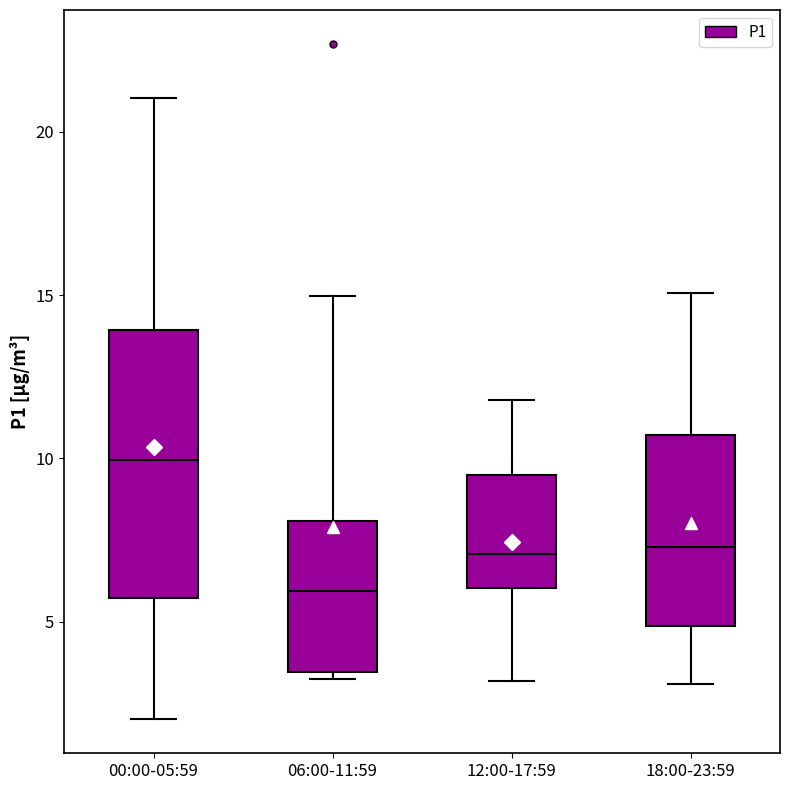

Comparing the boxes themselves (not the whiskers), which one is the tallest?

00:00-05:59